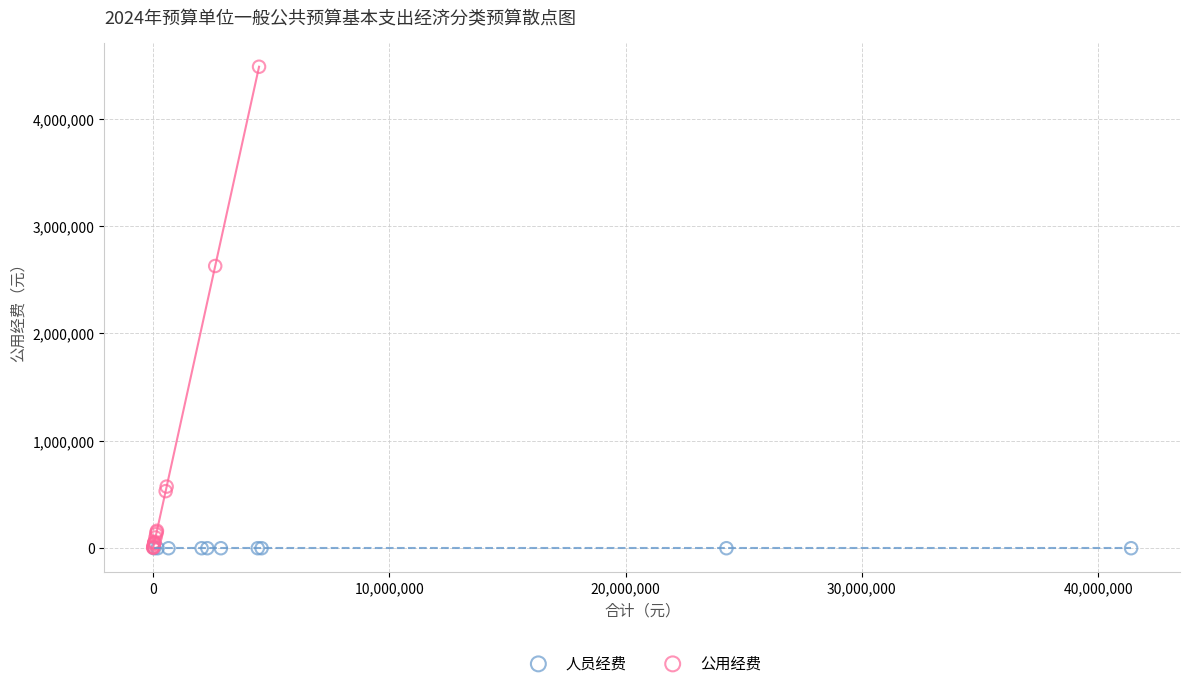

Which series contains the highest Y value?

公用经费